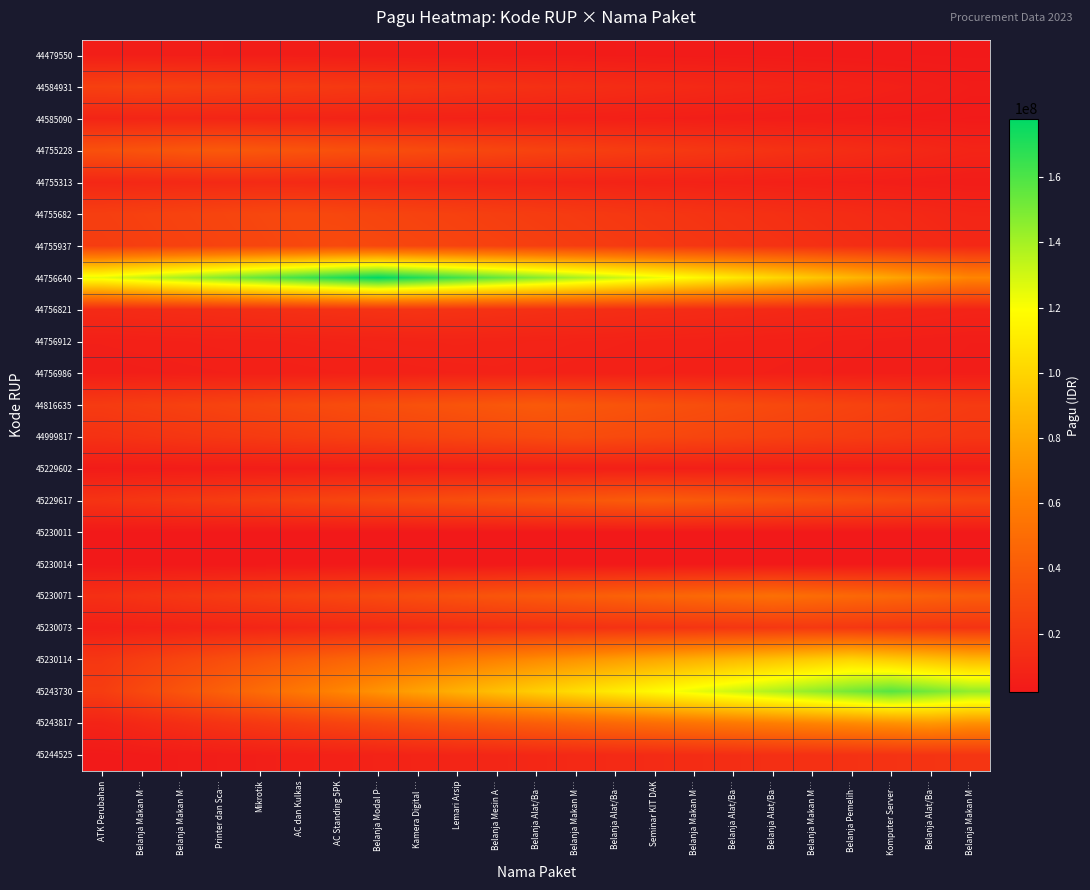

At how many categories does at least one series exceed 148381298?

10